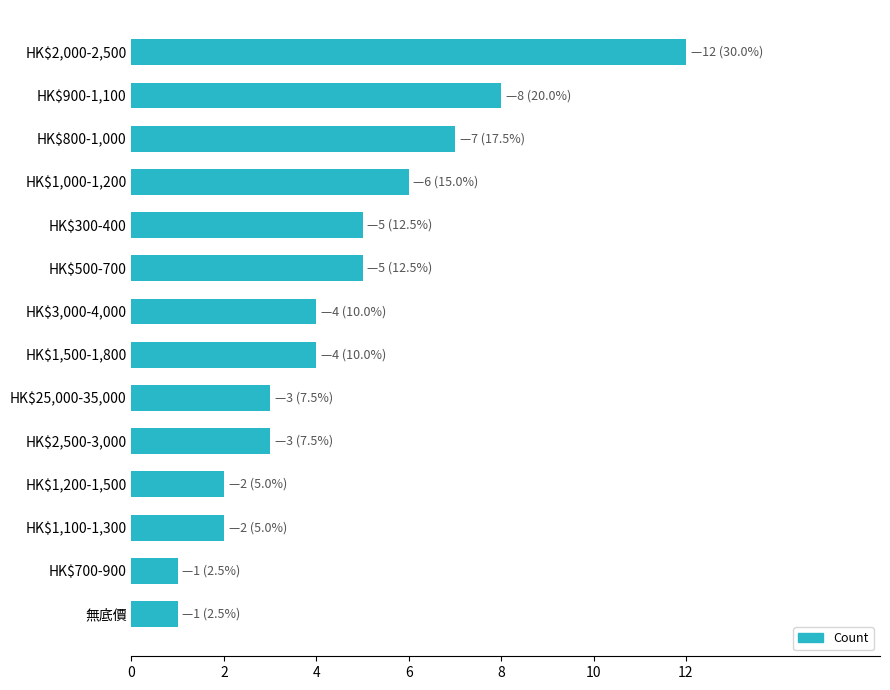

Does the chart contain any negative values?

No